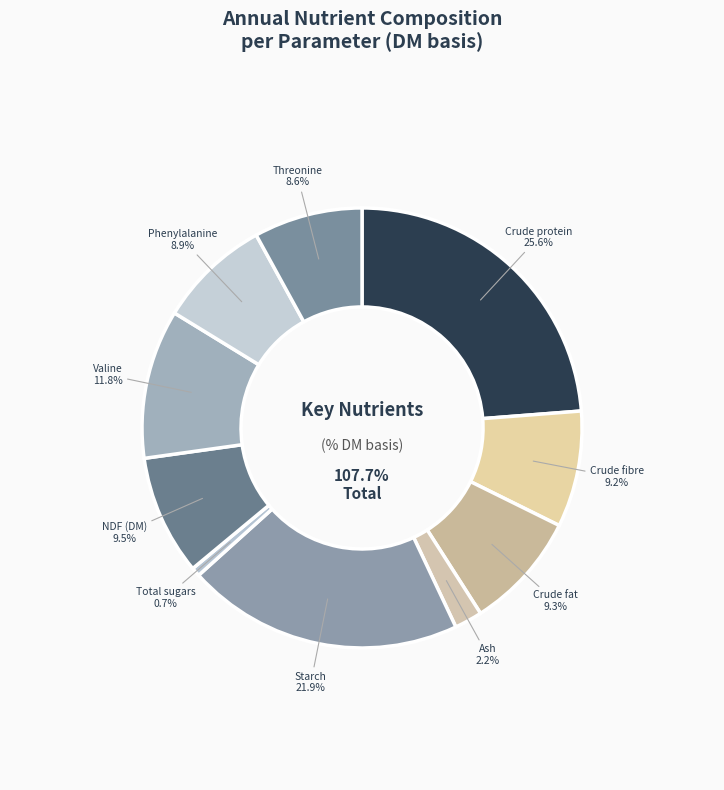

How many slices are in this pie chart?

10